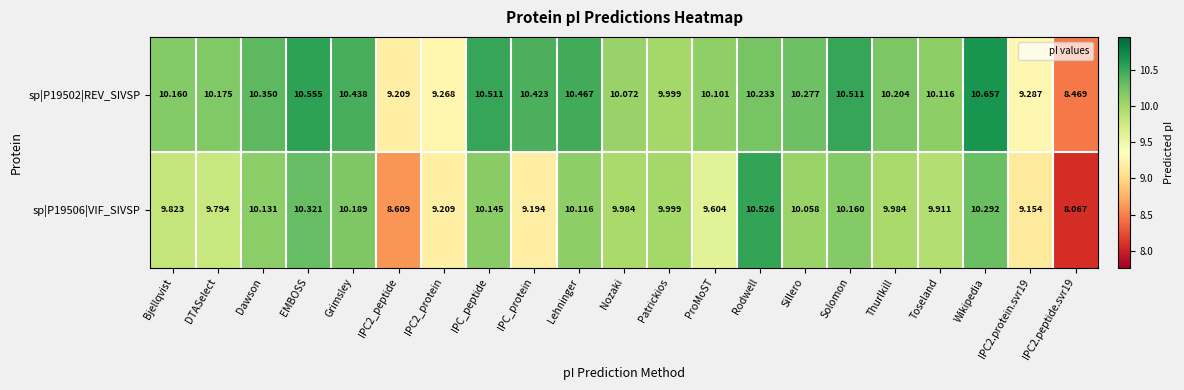

Where does the sp|P19502|REV_SIVSP series first go above 10?

Bjellqvist